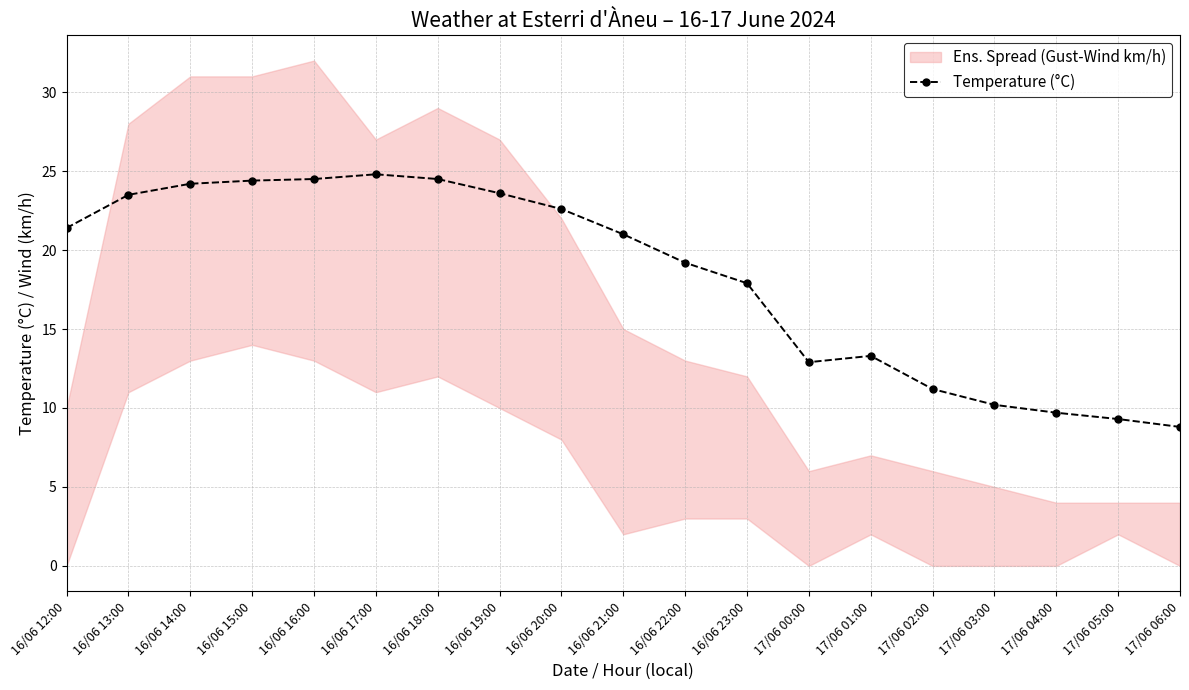

Which has a higher value, 17/06 06:00 or 16/06 19:00?

16/06 19:00